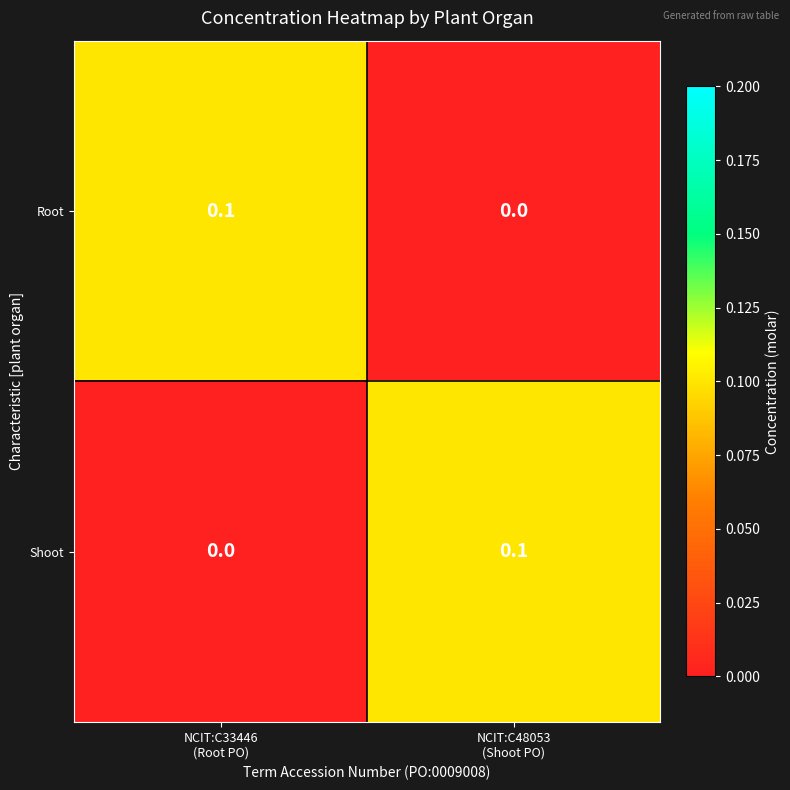

Reading left to right, what are all the values shown in this chart?

Root: 0.1	0.0
Shoot: 0.0	0.1